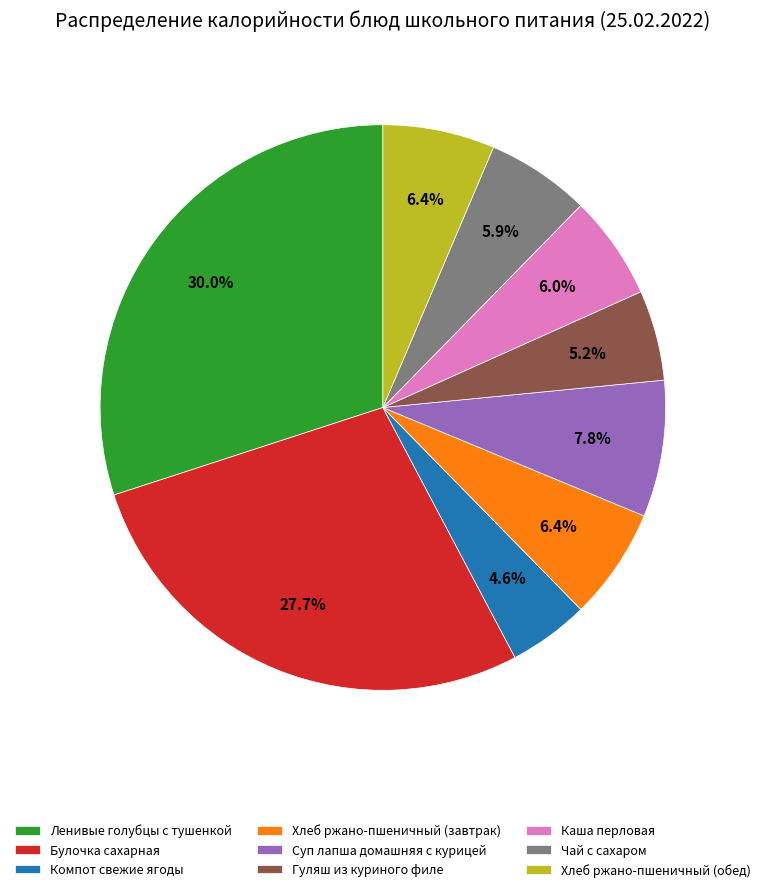

Between Компот свежие ягоды and Суп лапша домашняя с курицей, which is larger?

Суп лапша домашняя с курицей